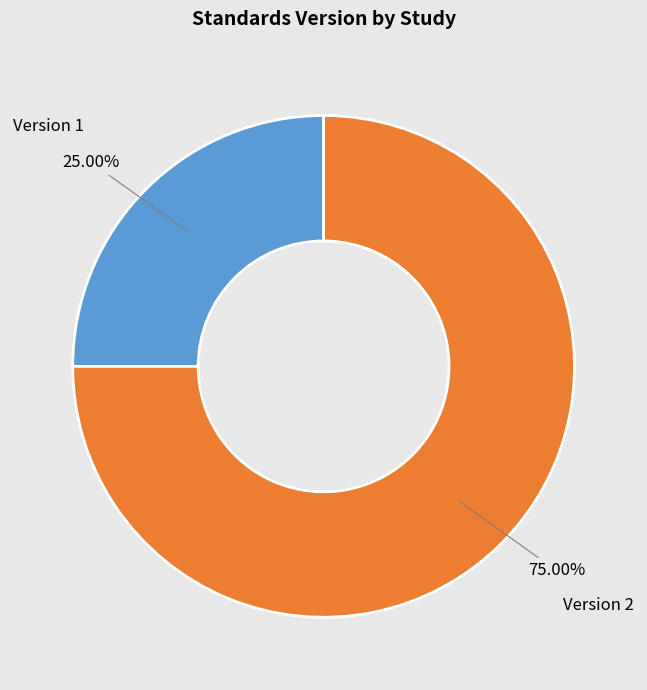

Is the sum of Version 2 and Version 1 greater than half?

Yes